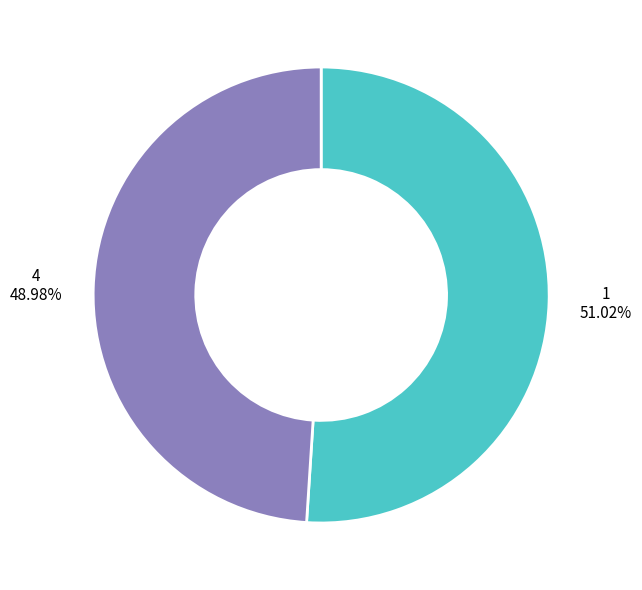

Does any single category account for the majority?

Yes